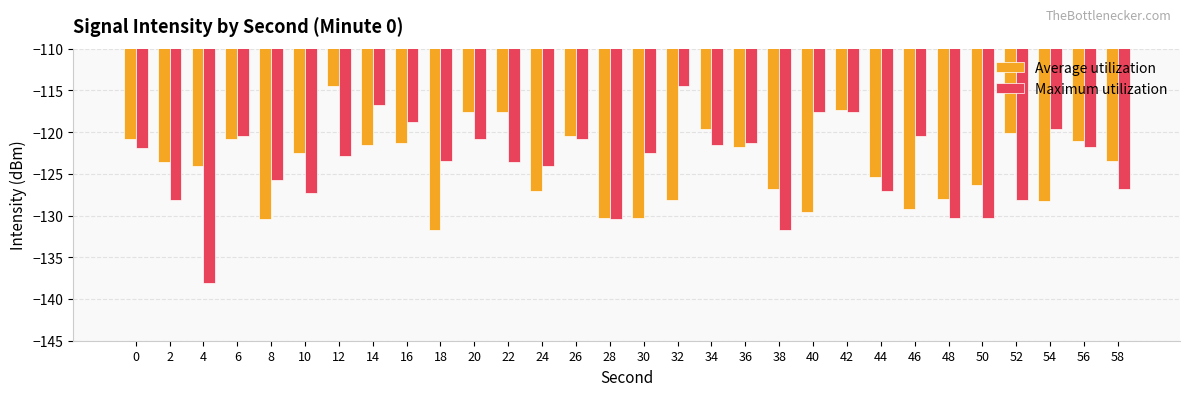

What is the difference between the second highest and minimum values in the Average utilization series?

14.4